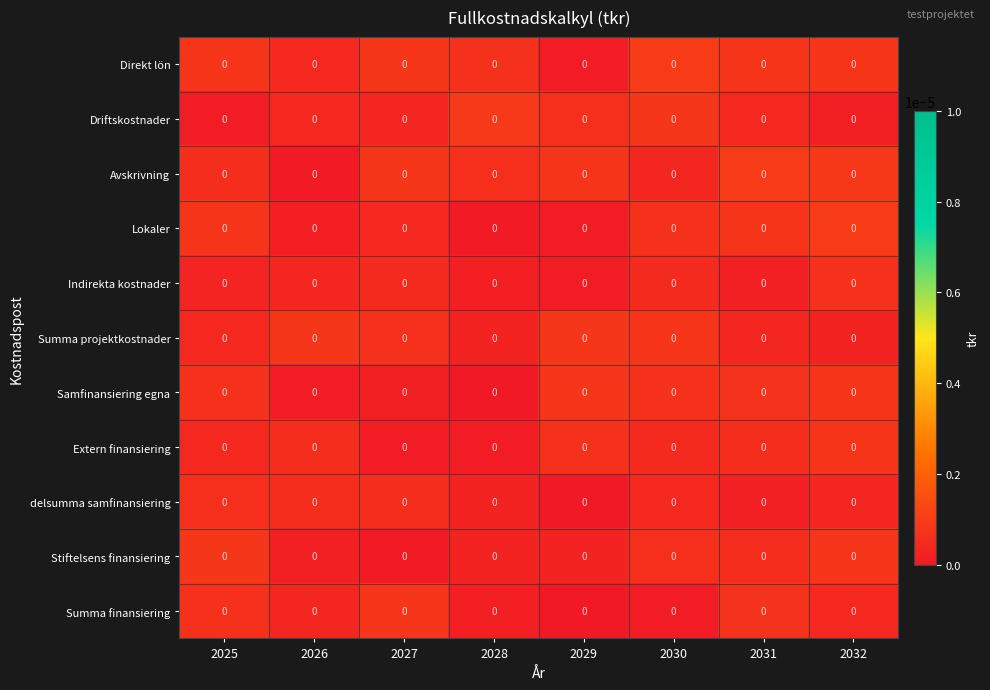

Is it true that Stiftelsens finansiering equals 0.0 at 2027?

True